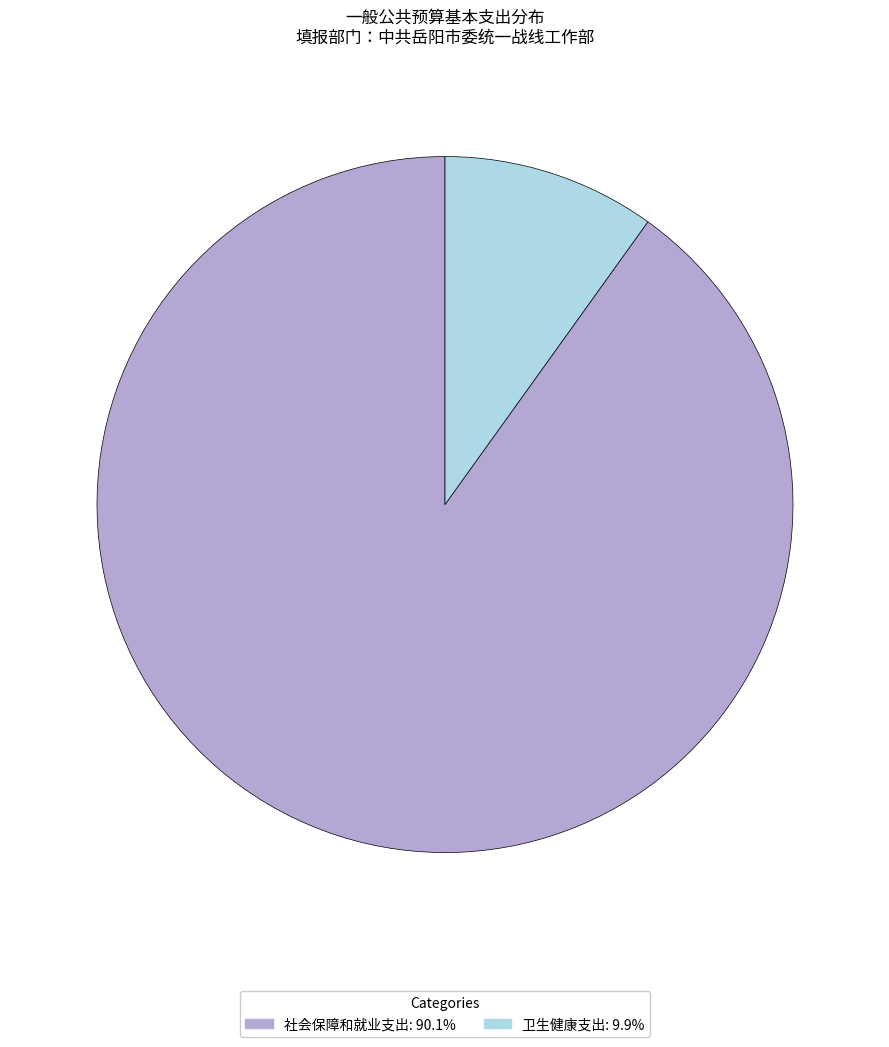

Do 卫生健康支出 and 社会保障和就业支出 together represent more than half of the pie?

Yes